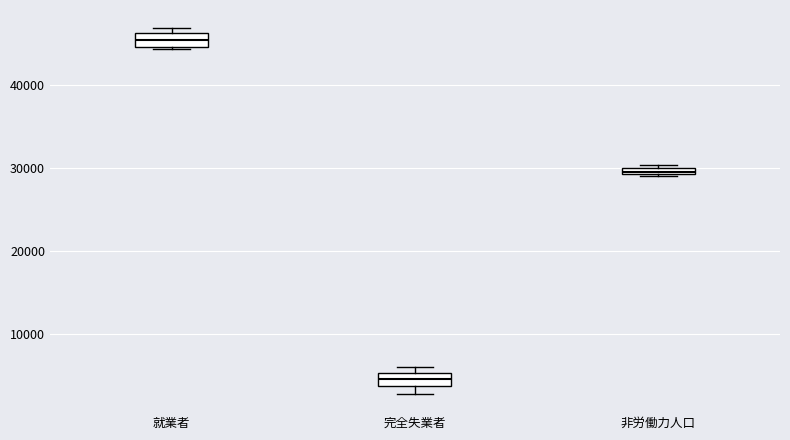

Where is the lower edge of the box for 非労働力人口 on the y-axis? The values are not printed on the chart, so give them approximately, as read against the axis.

29000